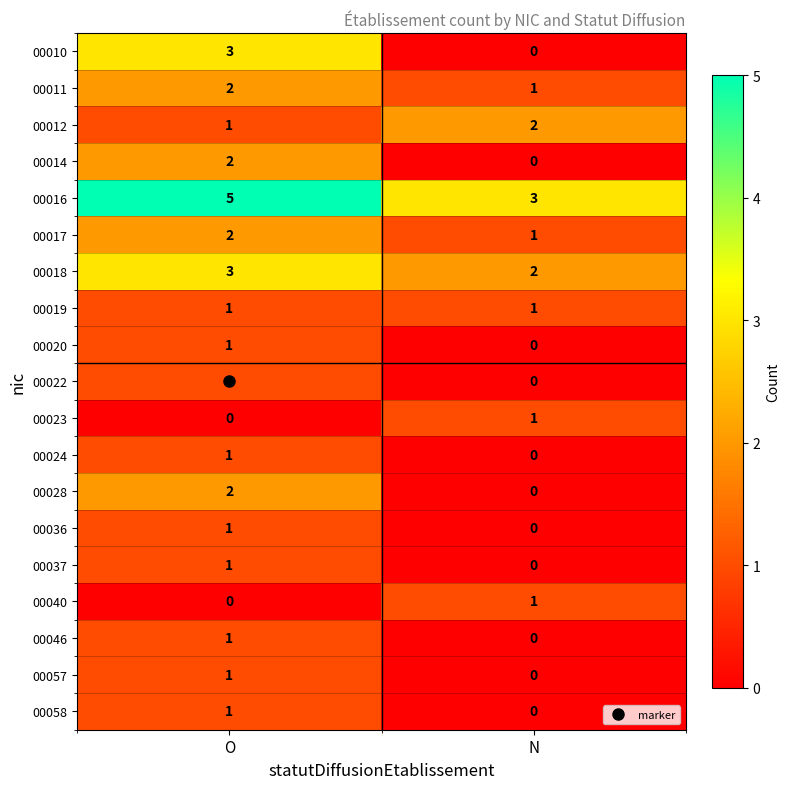

Which series changed the most between O and N?

00010